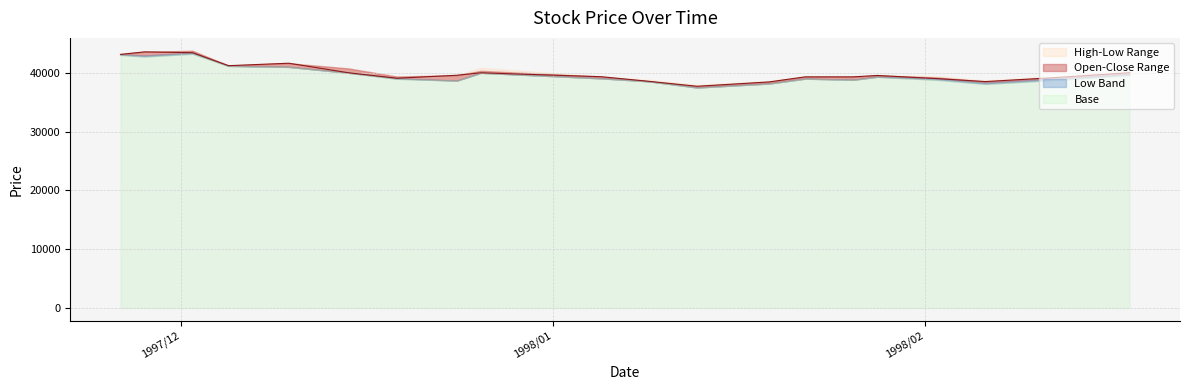

In Close, how many points are lower than both neighbors (excluding endpoints)?

4